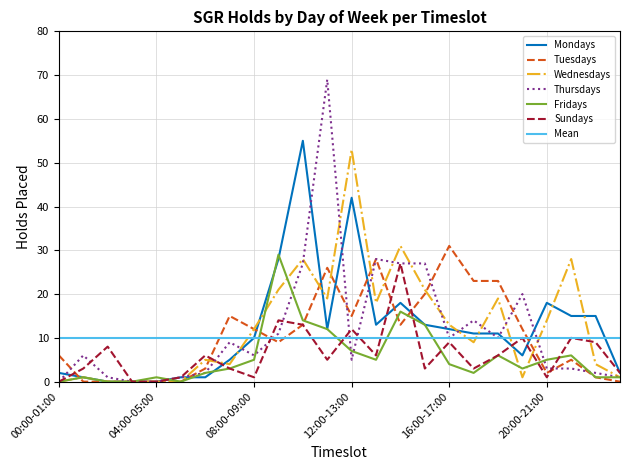

The Wednesdays series shows 14 at 20:00-21:00. True or false?

True